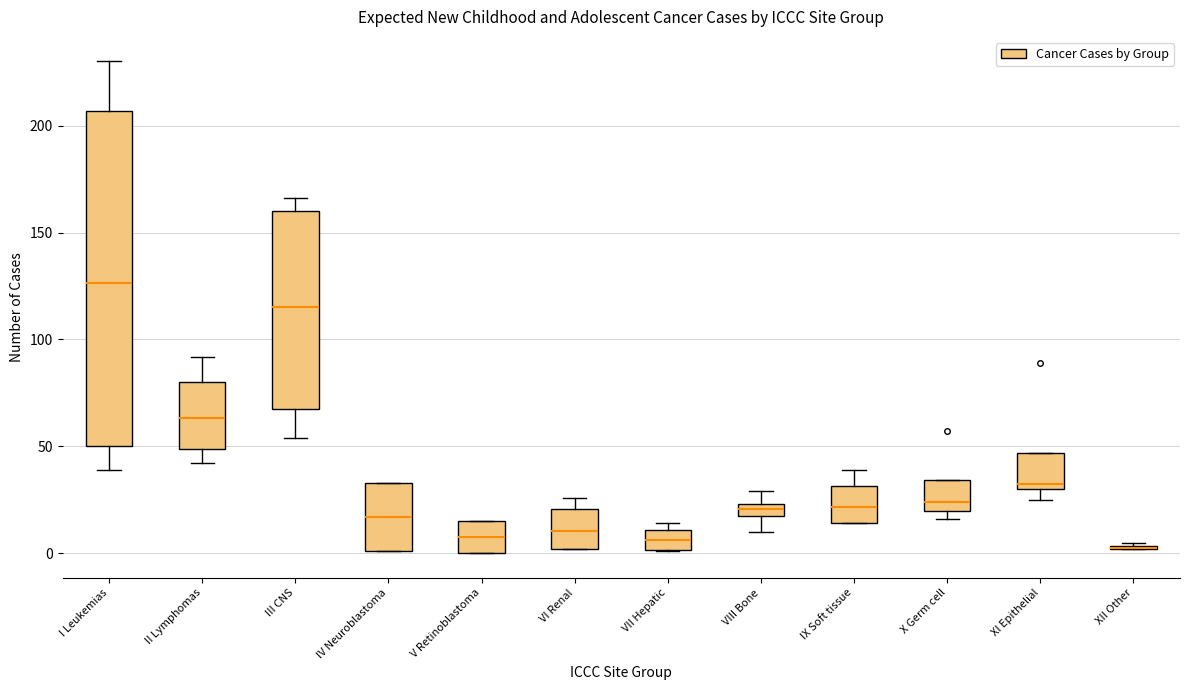

Where is the lower edge of the box for VIII Bone on the y-axis? The values are not printed on the chart, so give them approximately, as read against the axis.

20